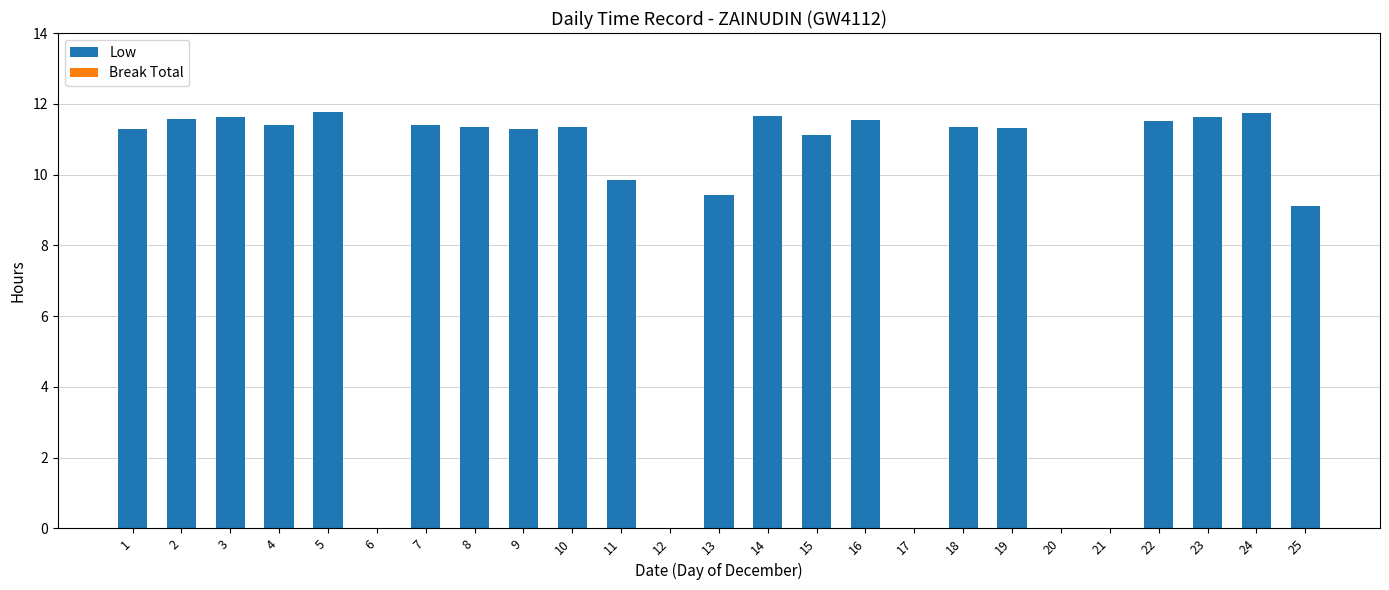

What is the greatest value displayed?

11.8